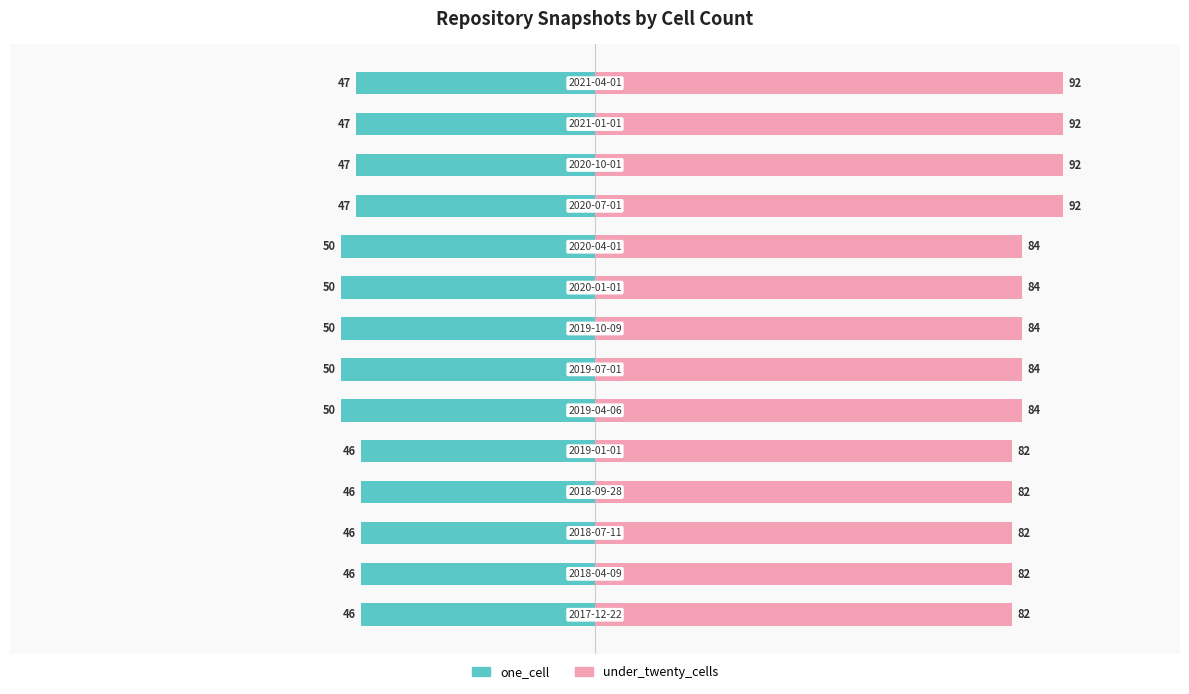

Reading right to left, list all the values displayed in this chart.

one_cell: 13=-47	12=-47	11=-47	10=-47	9=-50	8=-50	7=-50	6=-50	5=-50	4=-46	3=-46	2=-46	1=-46	0=-46
under_twenty_cells: 13=92	12=92	11=92	10=92	9=84	8=84	7=84	6=84	5=84	4=82	3=82	2=82	1=82	0=82